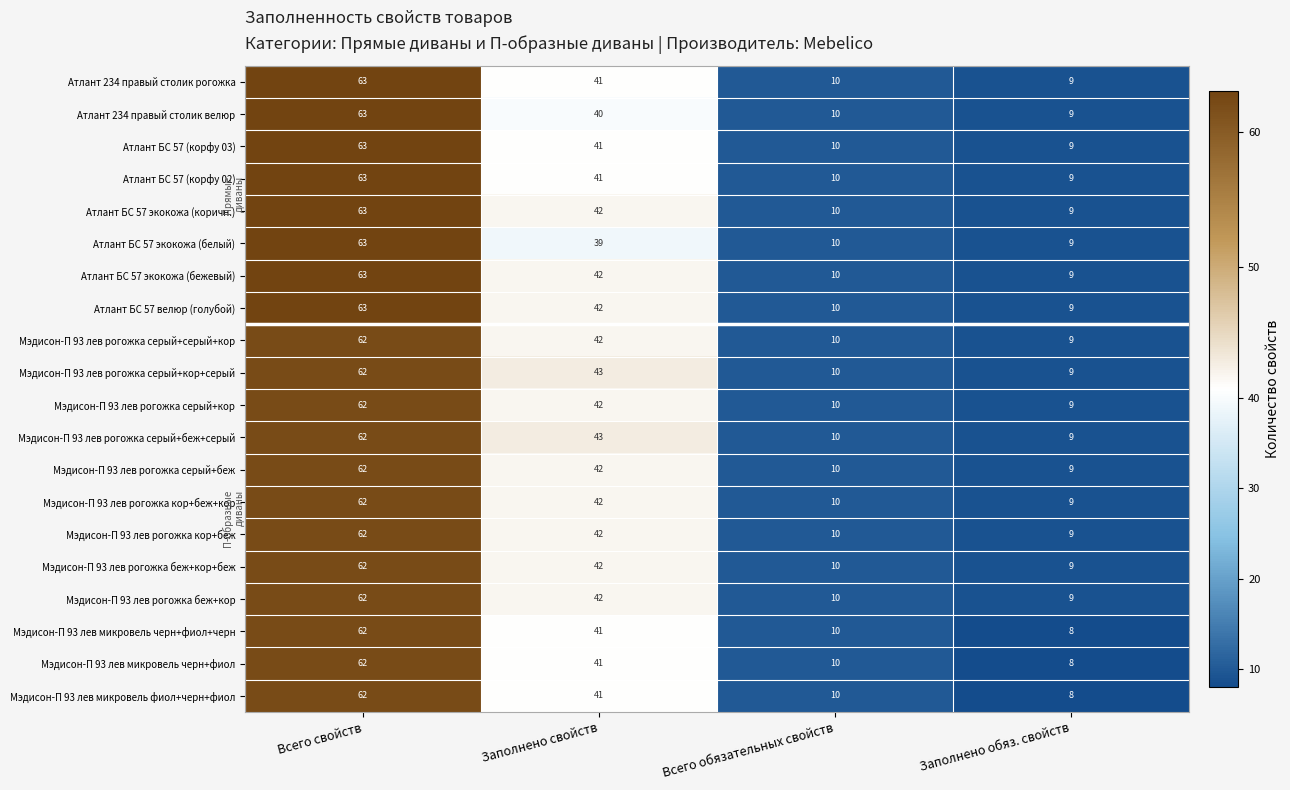

How many data points does each series have?

4